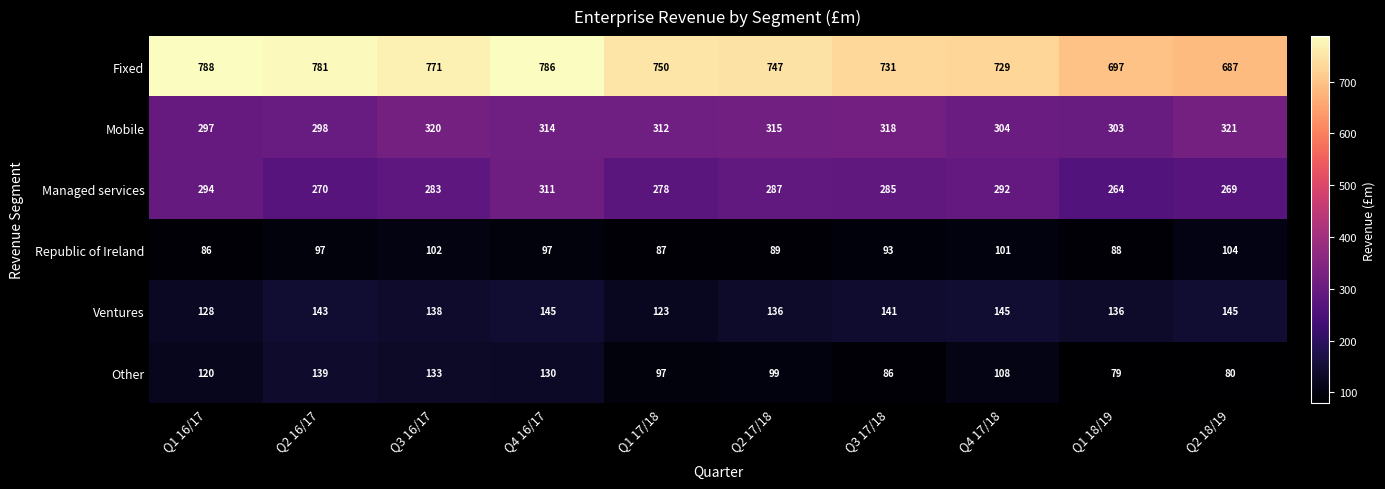

How many distinct data groups are displayed?

6